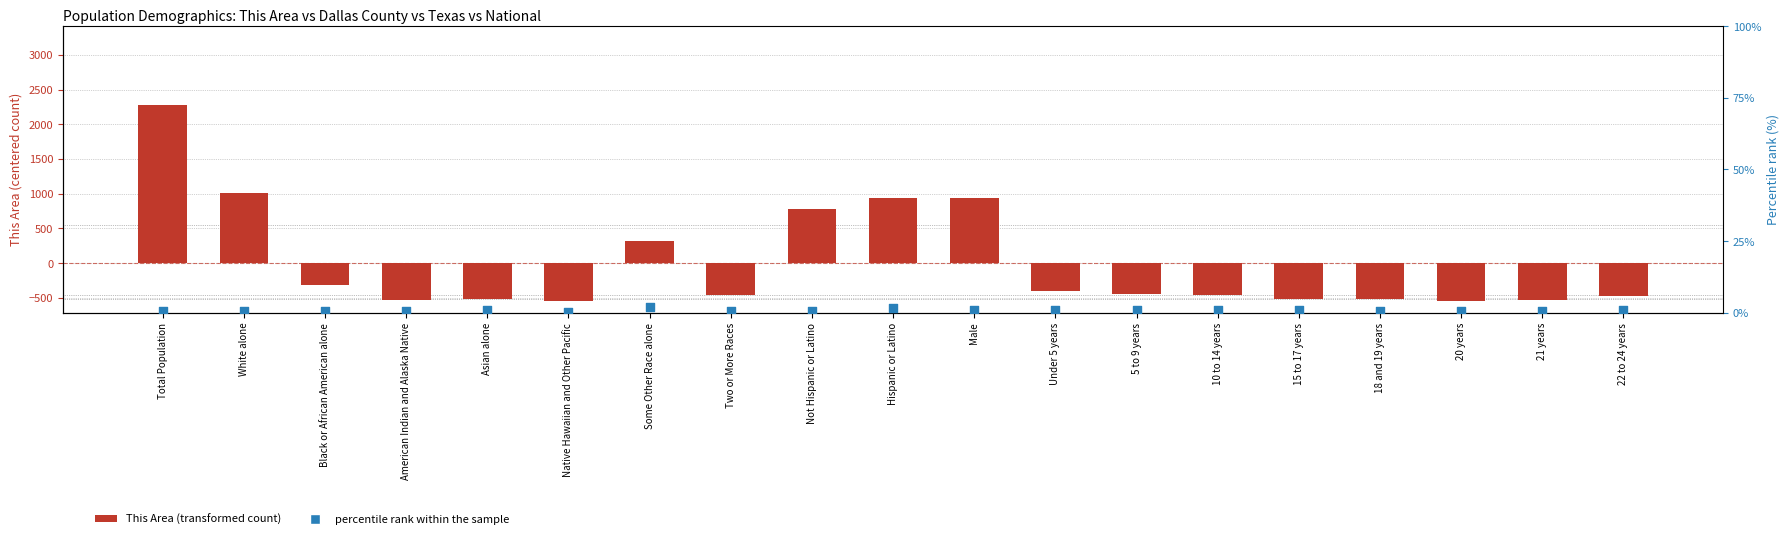

What is the total value across all series at 15 to 17 years?

-509.4